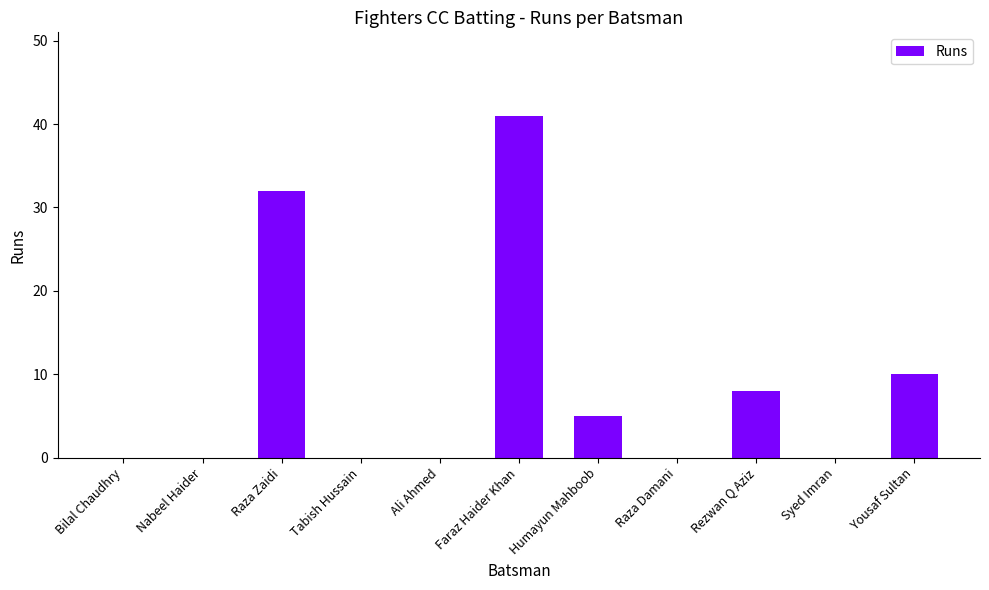

Which category has the highest value across all series?

Faraz Haider Khan